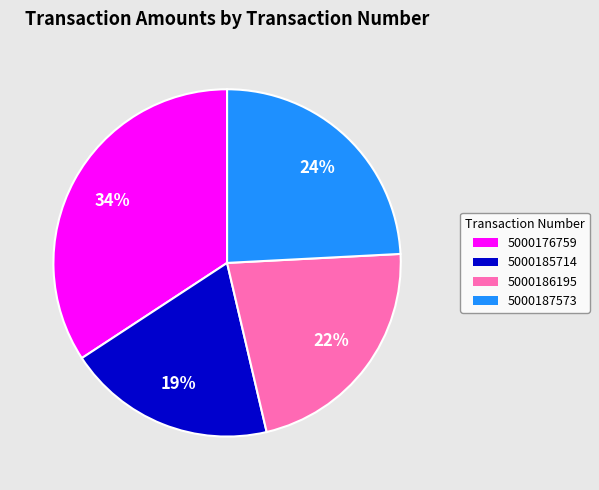

How many segments does this pie chart have?

4